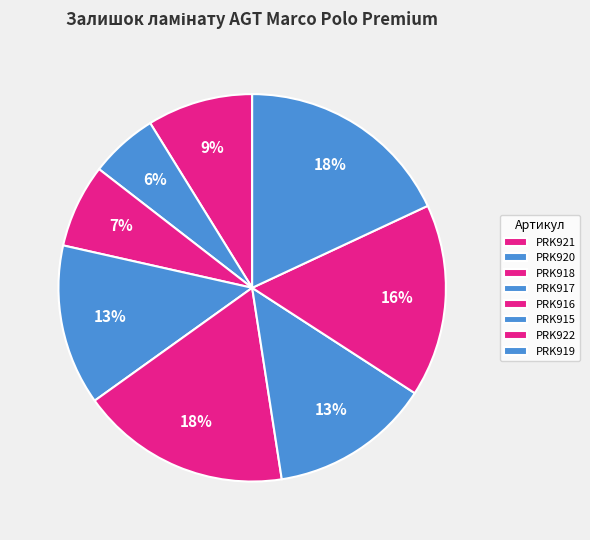

Combined, what portion of the pie is PRK916 and PRK919?

35.6%